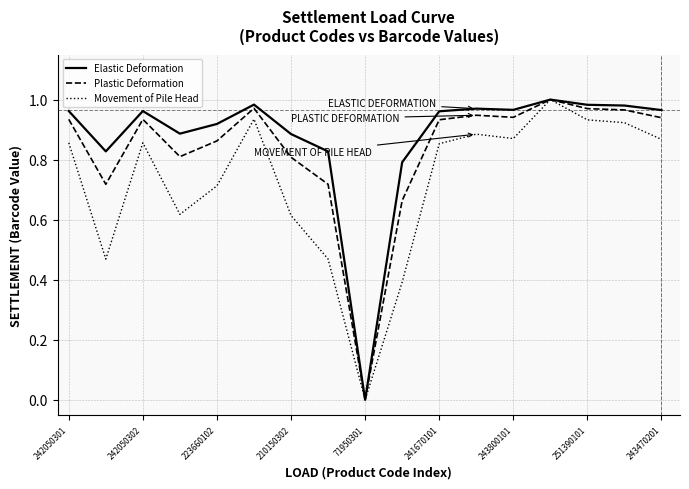

List the series in order of their overall mean, highest first.

Elastic Deformation, Plastic Deformation, Movement of Pile Head